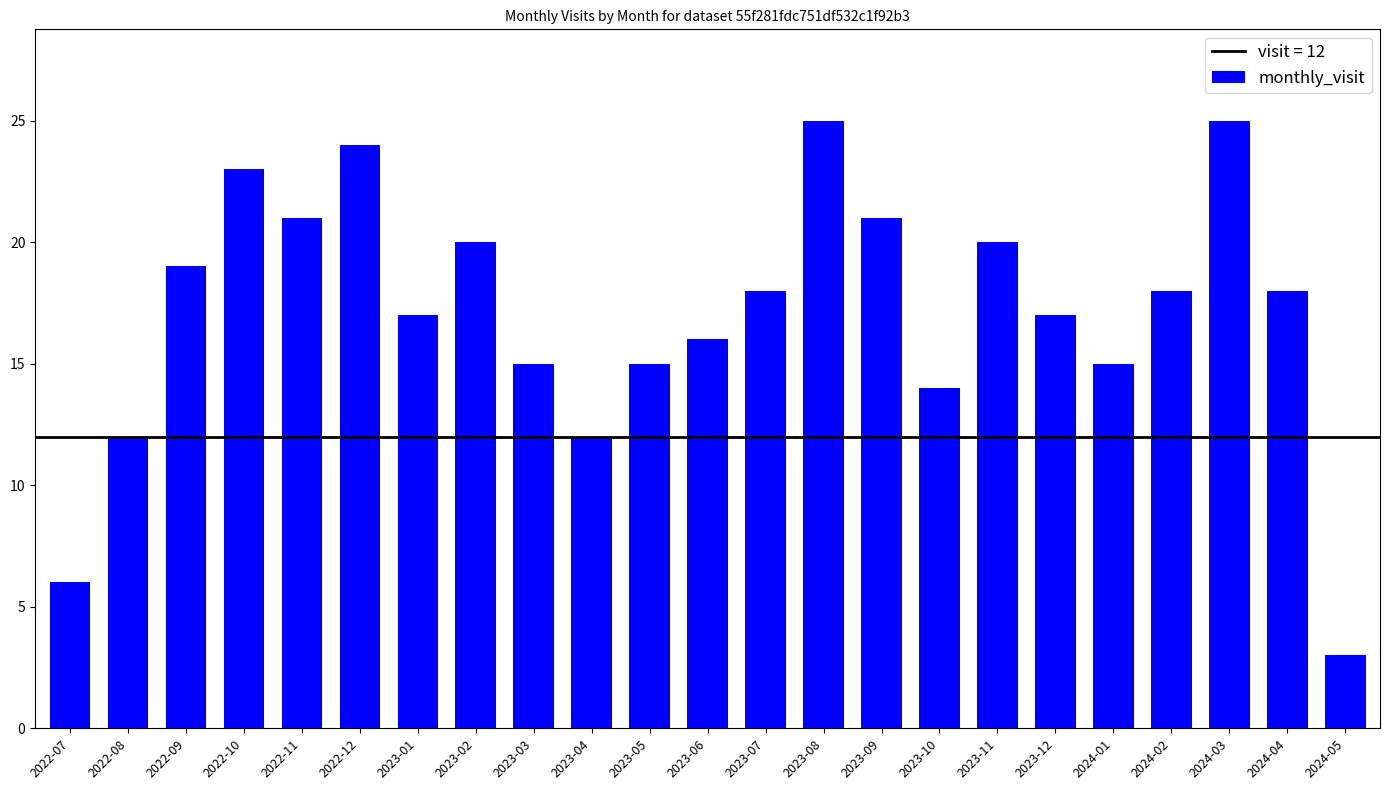

Reading left to right, extract all data points from this chart.

6	12	19	23	21	24	17	20	15	12	15	16	18	25	21	14	20	17	15	18	25	18	3